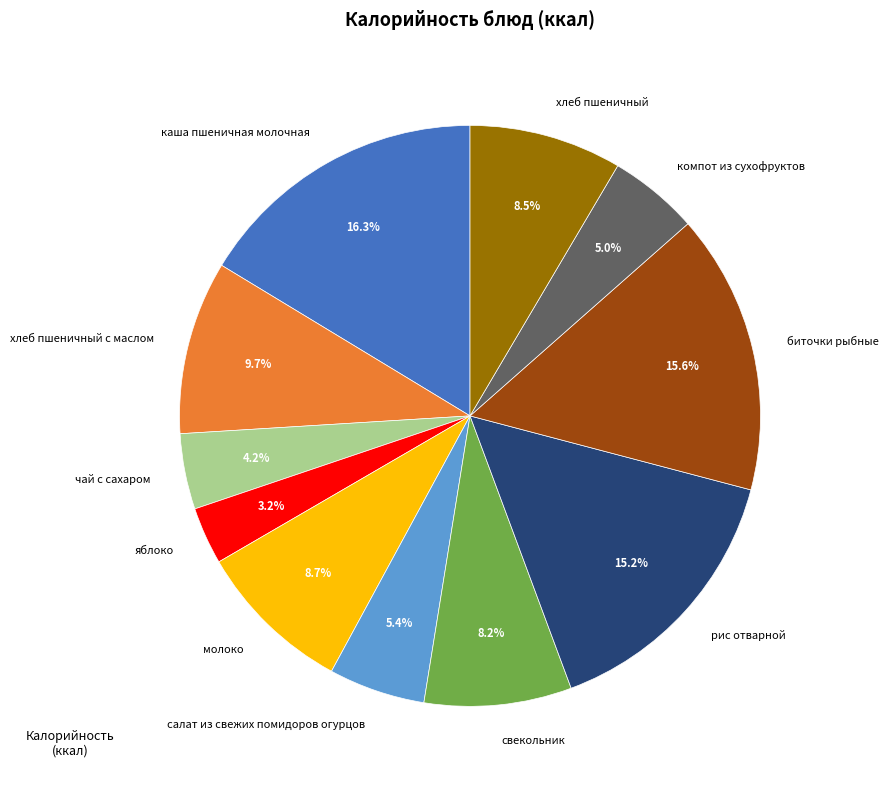

The каша пшеничная молочная slice represents 10% of the pie. True or false?

False